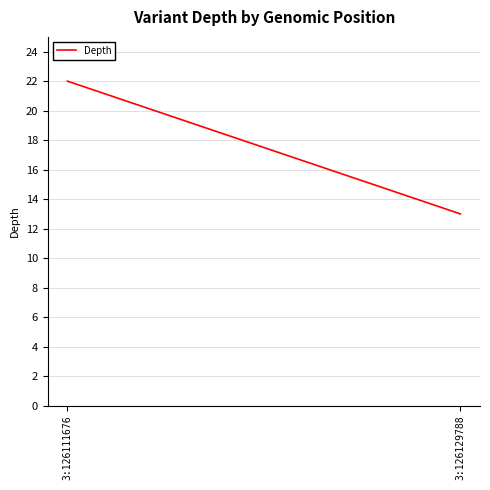

How many lines are shown in the chart?

1